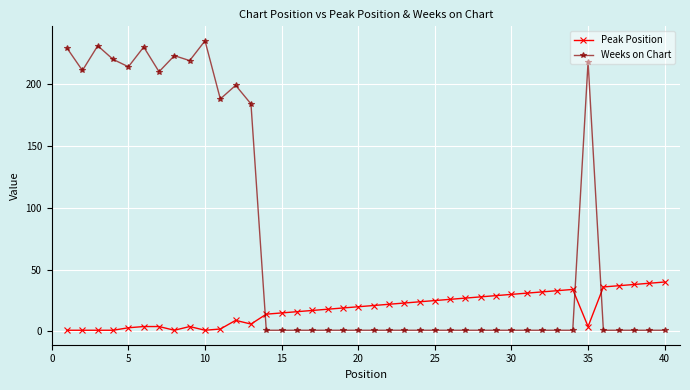

What is the maximum value shown in the chart?

235